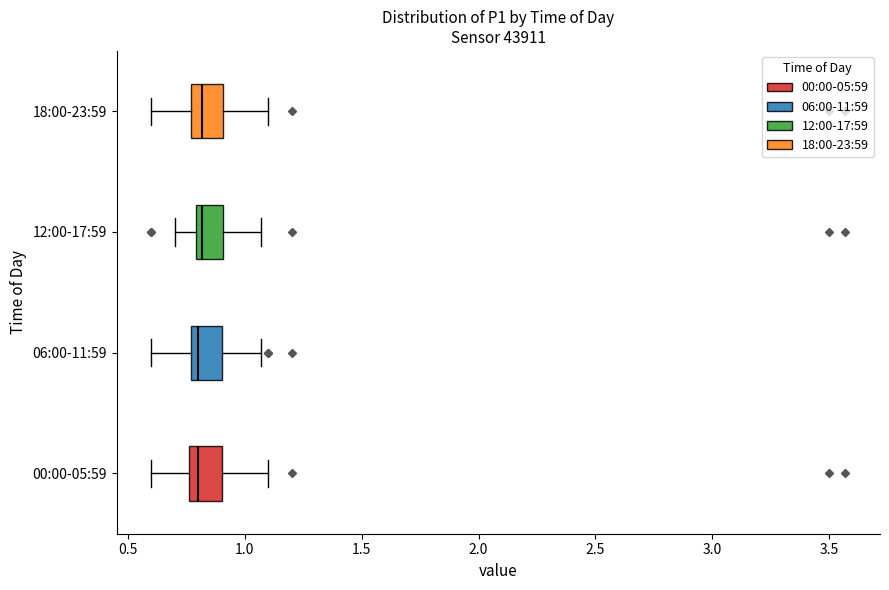

Reading bottom to top, transcribe this box plot: for each box, give where its median line is, the range the box spans, and where its two whiskers end, as read against the x-axis. The values are not printed on the chart, so give them approximately, as read against the axis.

00:00-05:59: median 0.80, box 0.75 to 0.90, whiskers 0.60 to 1.10
06:00-11:59: median 0.80, box 0.75 to 0.90, whiskers 0.60 to 1.05
12:00-17:59: median 0.80 (just right of the box's left edge), box 0.80 to 0.90, whiskers 0.70 to 1.05
18:00-23:59: median 0.80, box 0.75 to 0.90, whiskers 0.60 to 1.10